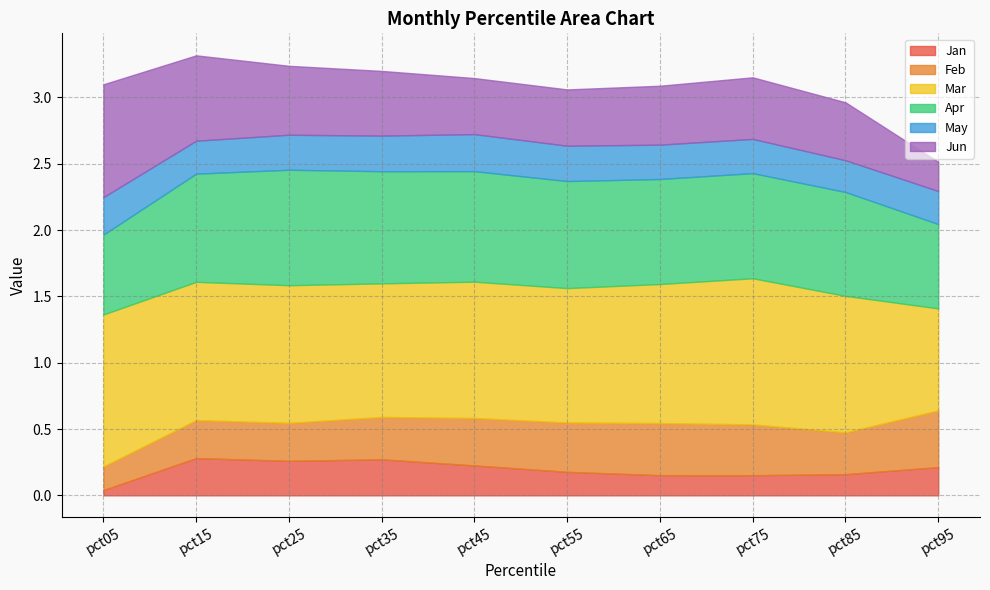

How many categories are shown in the chart?

10